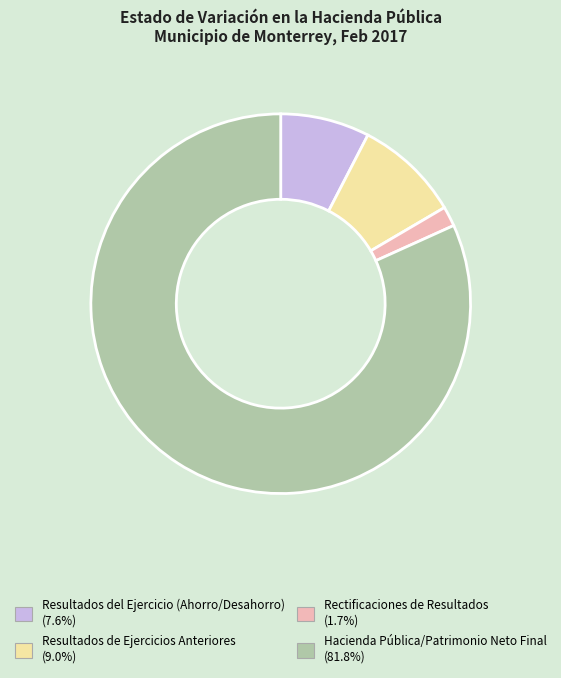

How many segments does this pie chart have?

4